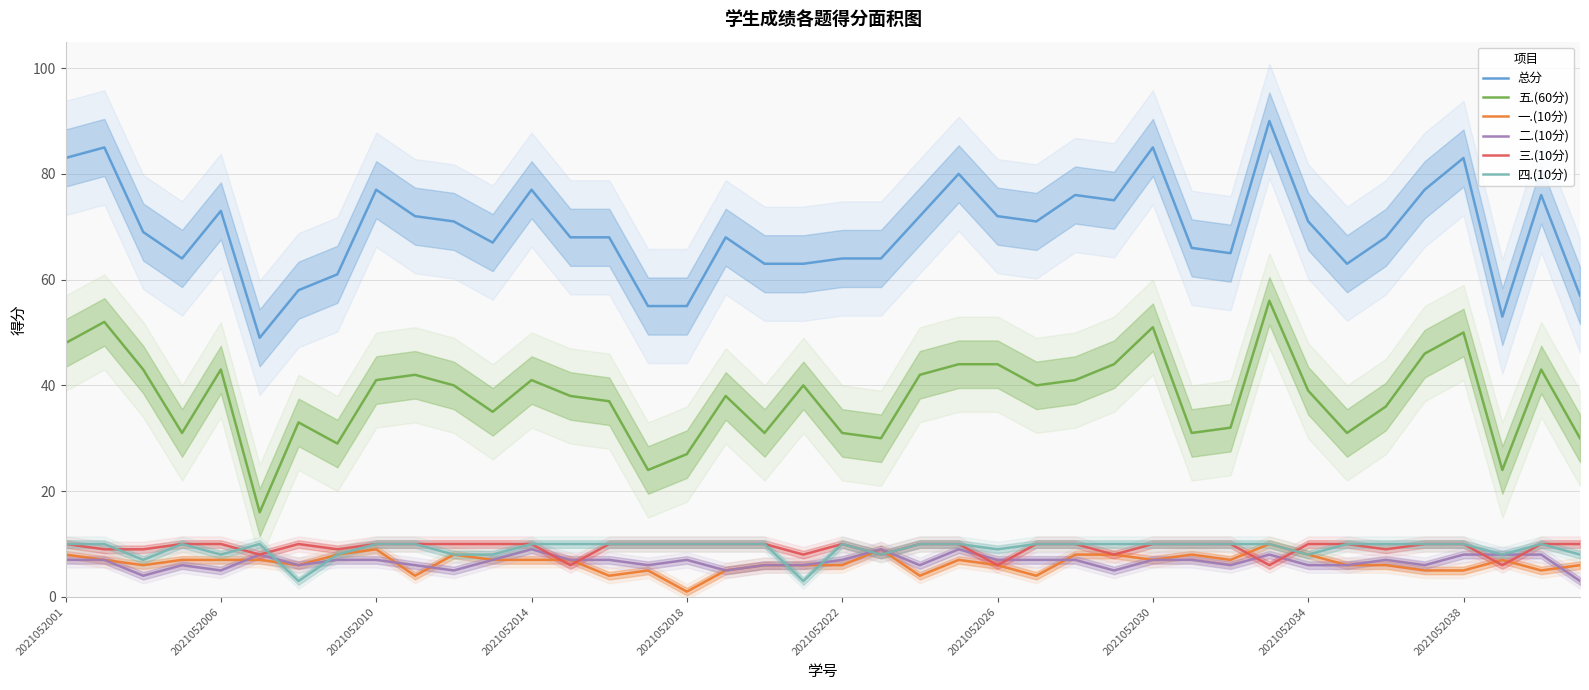

How many data points in 五.(60分) are less than 40?

20